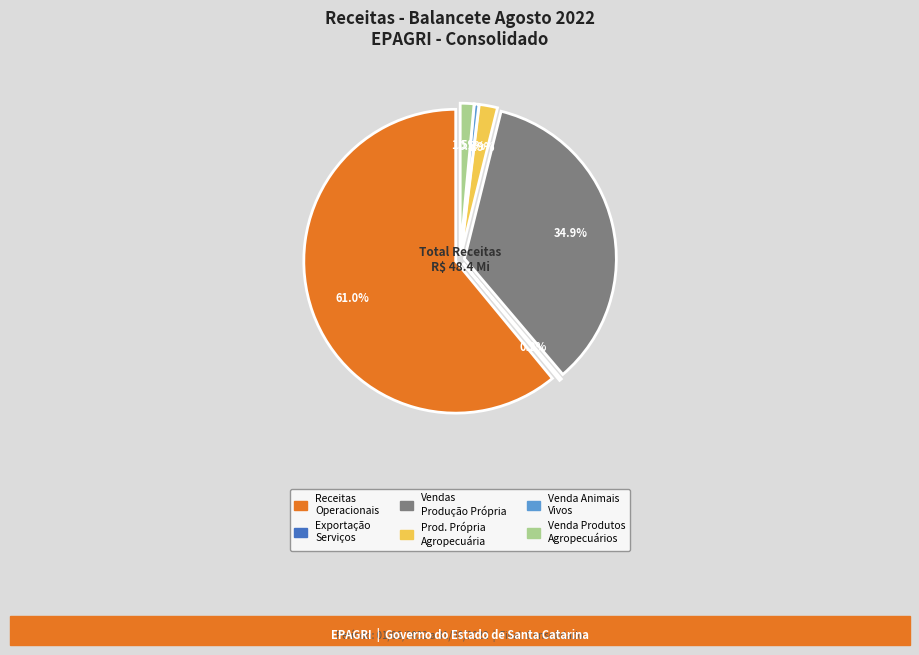

Combined, what portion of the pie is RECEITA C/ VENDA DE PRODUTOS AGROPECUÁRIOS and RECEITA PRODUÇÃO PRÓPRIA DE PRODUTOS AGROPECUÁRIOS?

3.4%